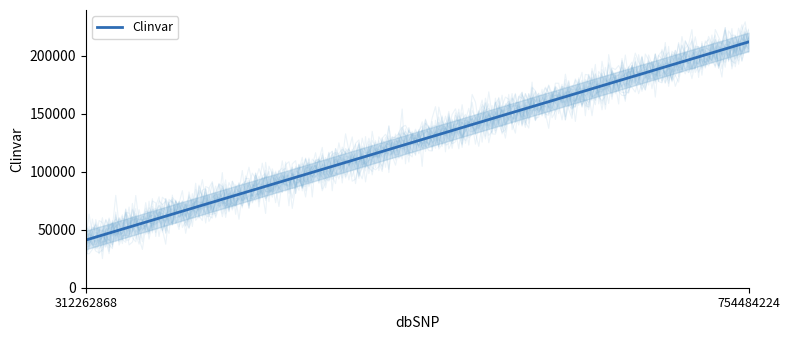

Rank the categories by value from highest to lowest.

754484224, 312262868